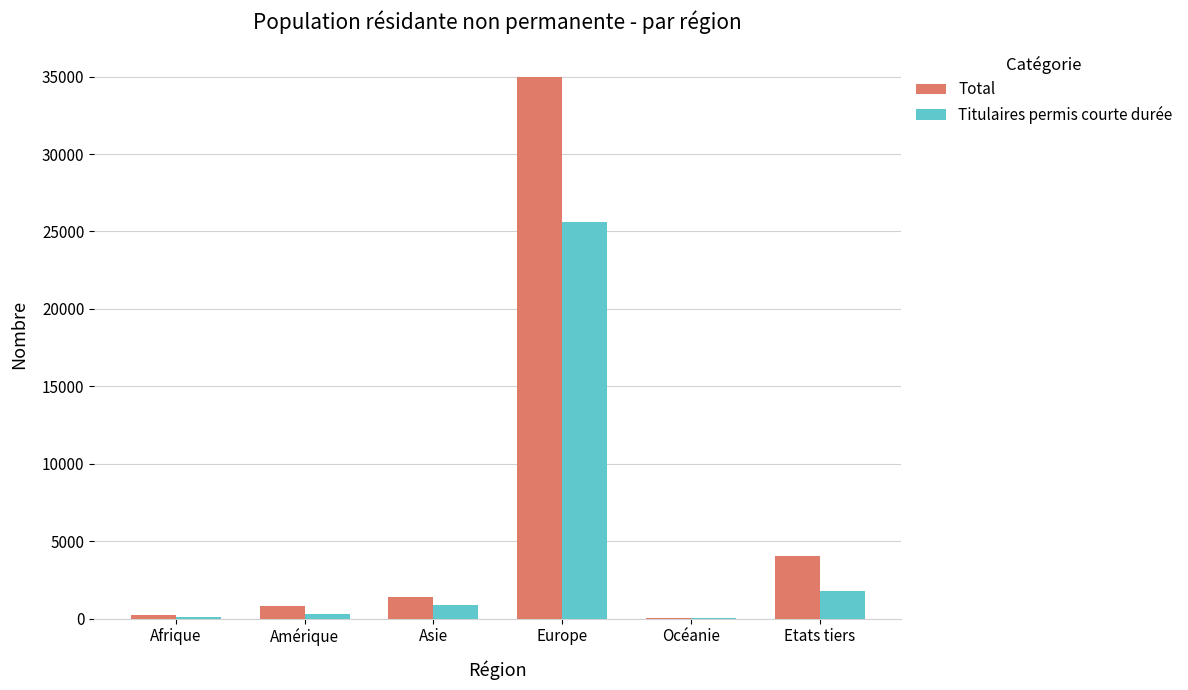

At which category is the sum across all series the highest?

Europe